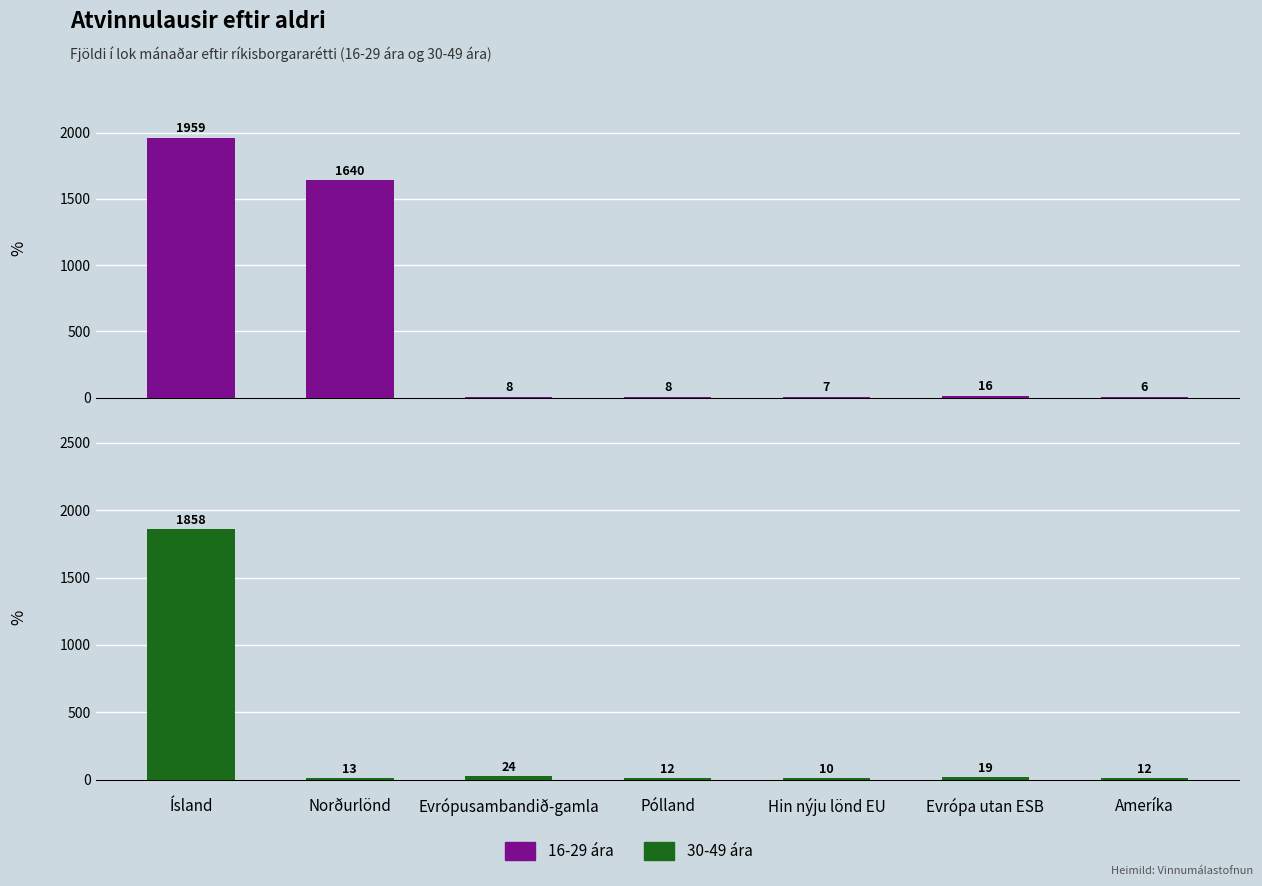

The value of 30-49 ára at Norðurlönd is 13. True or false?

True